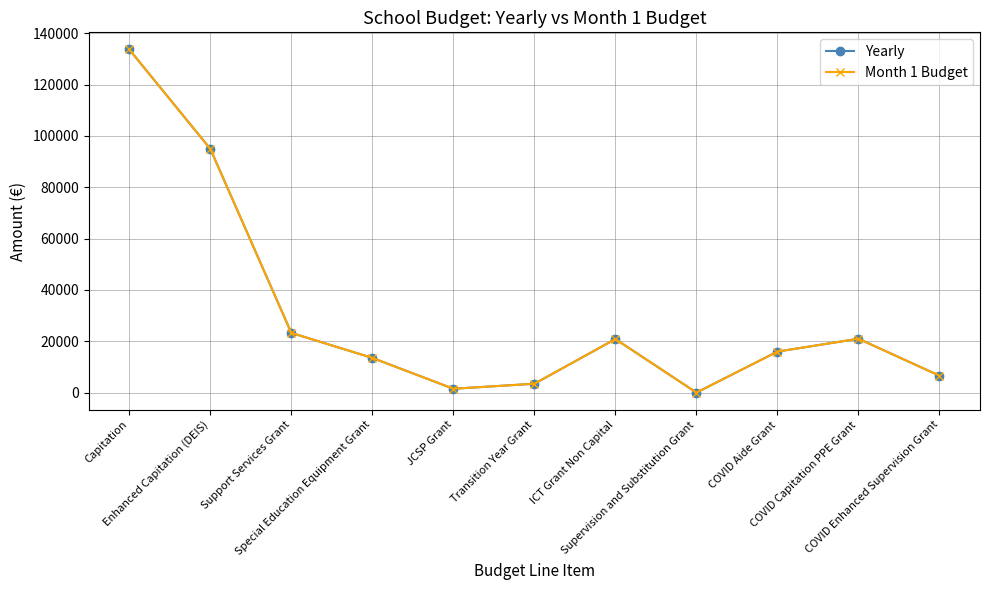

Reading right to left, what are all the values shown in this chart?

Yearly: COVID Enhanced Supervision Grant=6600.0	COVID Capitation PPE Grant=21000.0	COVID Aide Grant=16000.0	Supervision and Substitution Grant=26.0	ICT Grant Non Capital=20874.0	Transition Year Grant=3473.0	JCSP Grant=1520.0	Special Education Equipment Grant=13536.0	Support Services Grant=23275.0	Enhanced Capitation (DEIS)=94963.5	Capitation=133668.0
Month 1 Budget: COVID Enhanced Supervision Grant=6600.0	COVID Capitation PPE Grant=21000.0	COVID Aide Grant=16000.0	Supervision and Substitution Grant=26.0	ICT Grant Non Capital=20874.0	Transition Year Grant=3473.0	JCSP Grant=1520.0	Special Education Equipment Grant=13536.0	Support Services Grant=23275.0	Enhanced Capitation (DEIS)=94963.5	Capitation=133668.0